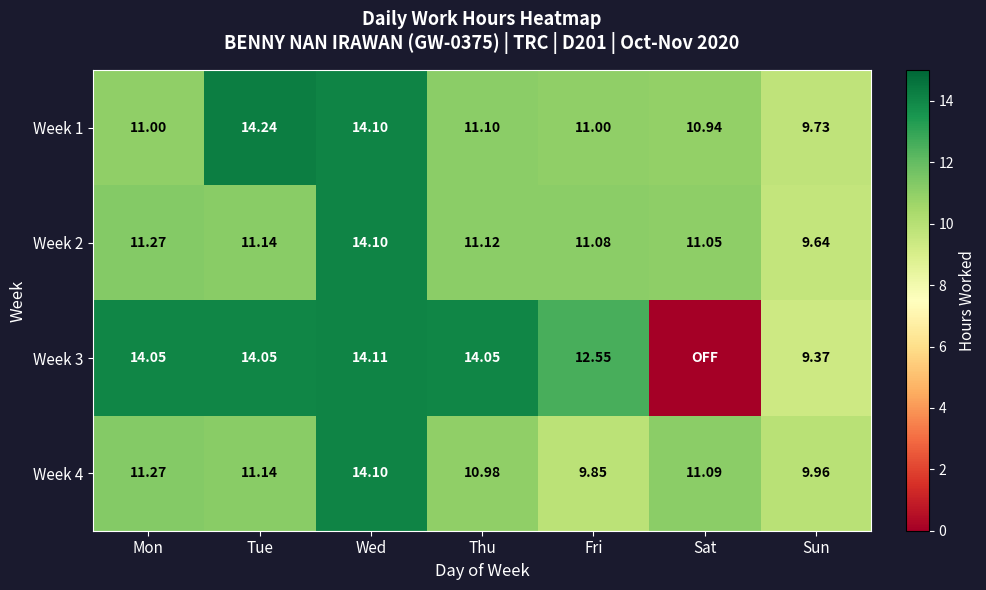

What is the sum of the Week 3 values at Sun and Fri?

21.9